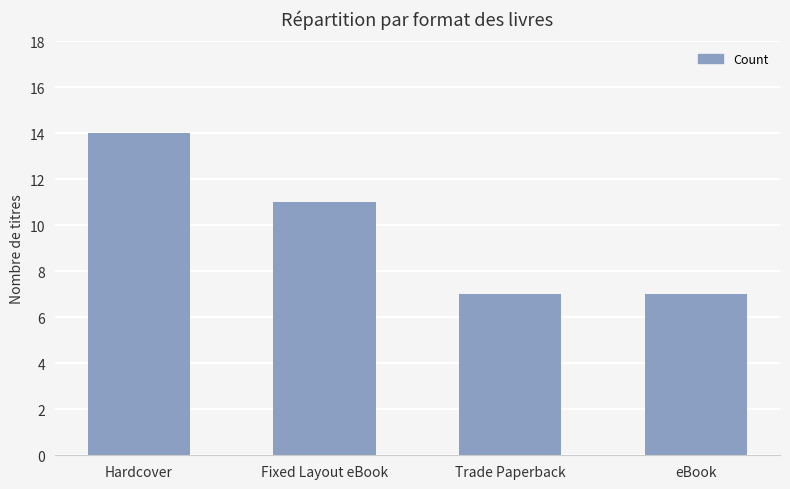

What position from the right is eBook?

1